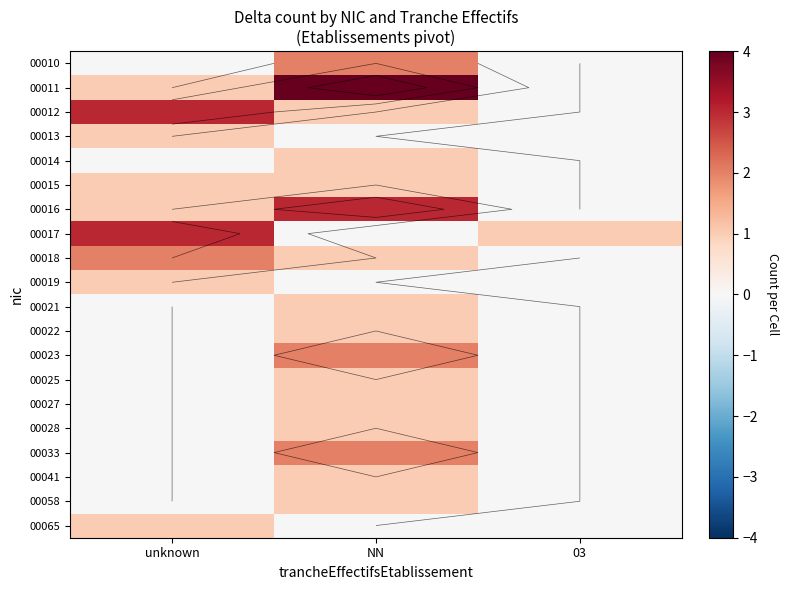

At how many categories does at least one series exceed 1?

2